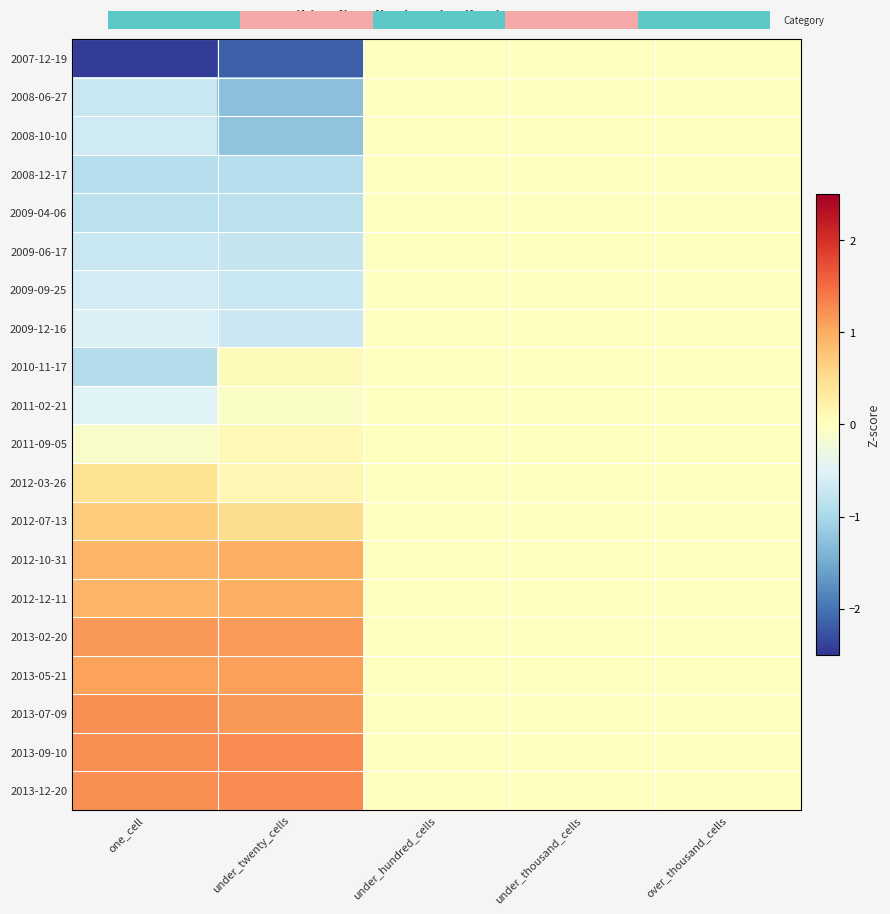

List the series in order of their peak value, lowest first.

2007-12-19, 2008-06-27, 2008-10-10, 2008-12-17, 2009-04-06, 2009-06-17, 2009-09-25, 2009-12-16, 2011-02-21, 2010-11-17, 2011-09-05, 2012-03-26, 2012-07-13, 2012-10-31, 2012-12-11, 2013-05-21, 2013-02-20, 2013-07-09, 2013-09-10, 2013-12-20